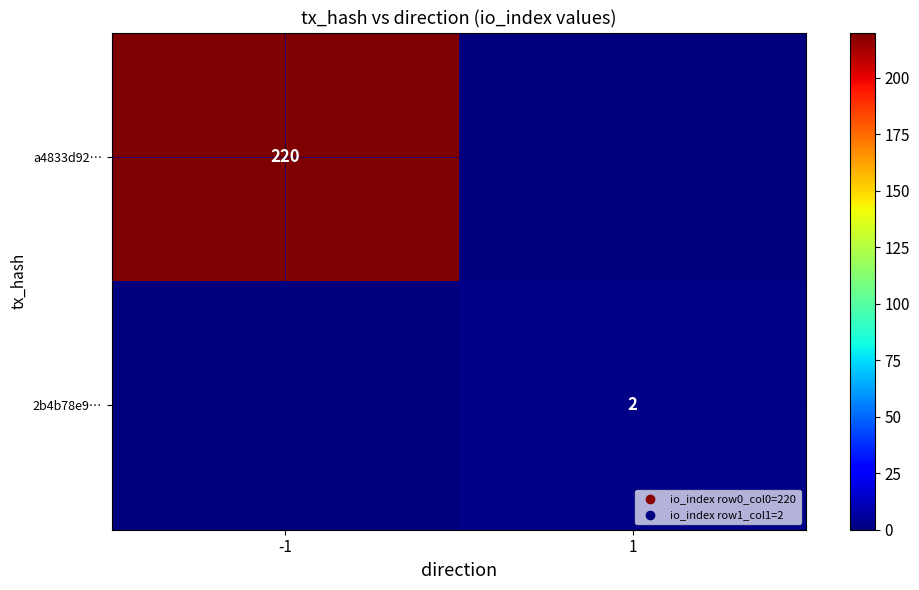

Is it true that 2b4b78e9… equals 3 at 1?

False